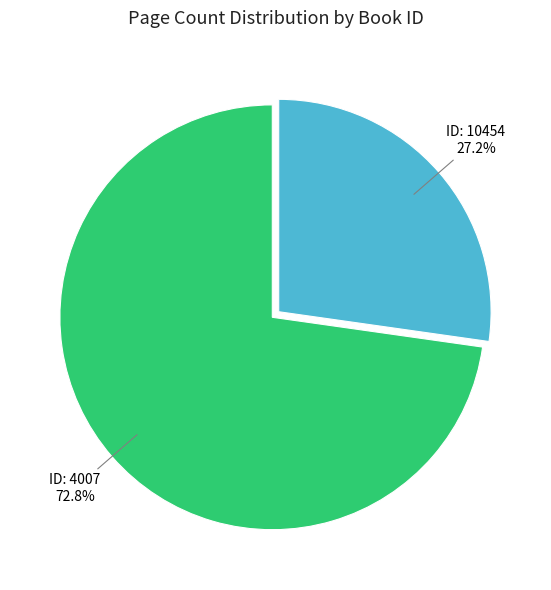

Is there a majority slice in this chart?

Yes